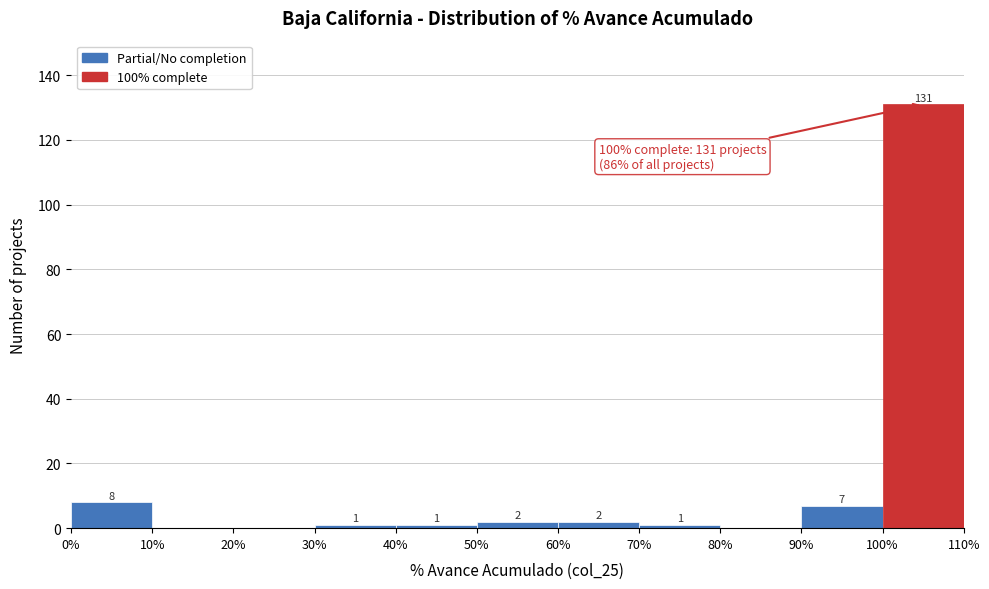

Over which range of the x-axis is the bar tallest?

100% to 110%